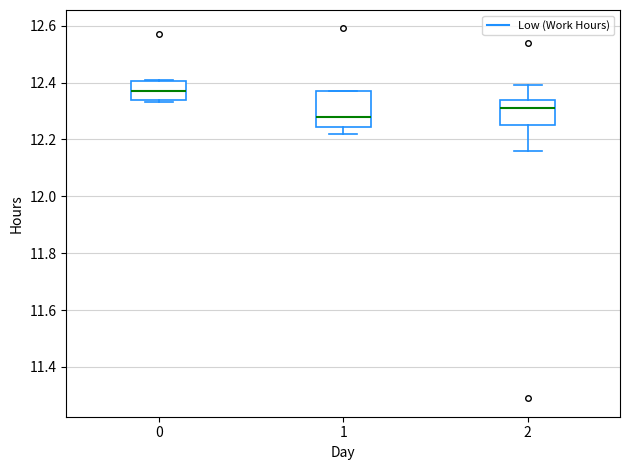

Reading left to right, read every box against the y-axis: the position of its median line, the range the box covers, and the ends of its whiskers. The values are not printed on the chart, so give them approximately, as read against the axis.

0: median 12.38, box 12.34 to 12.40, whiskers 12.34 (just below the box's lower edge) to 12.42
1: median 12.28, box 12.24 to 12.38, whiskers 12.22 to 12.38
2: median 12.32, box 12.26 to 12.34, whiskers 12.16 to 12.40